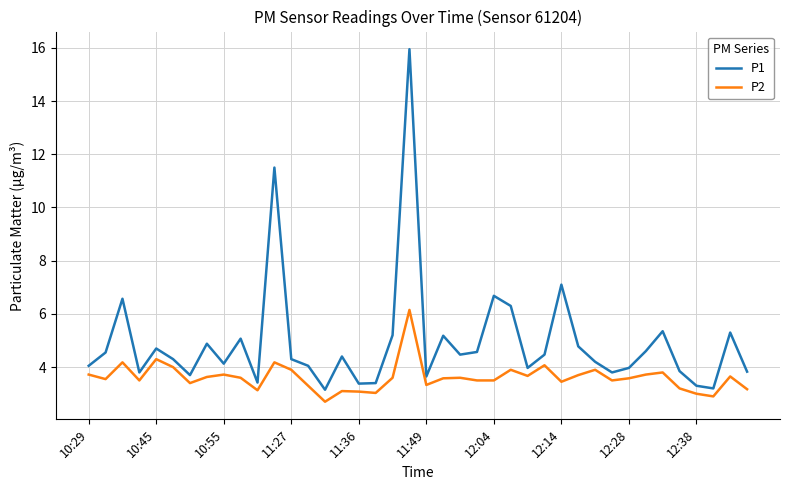

What is the minimum value shown in the chart?

2.7